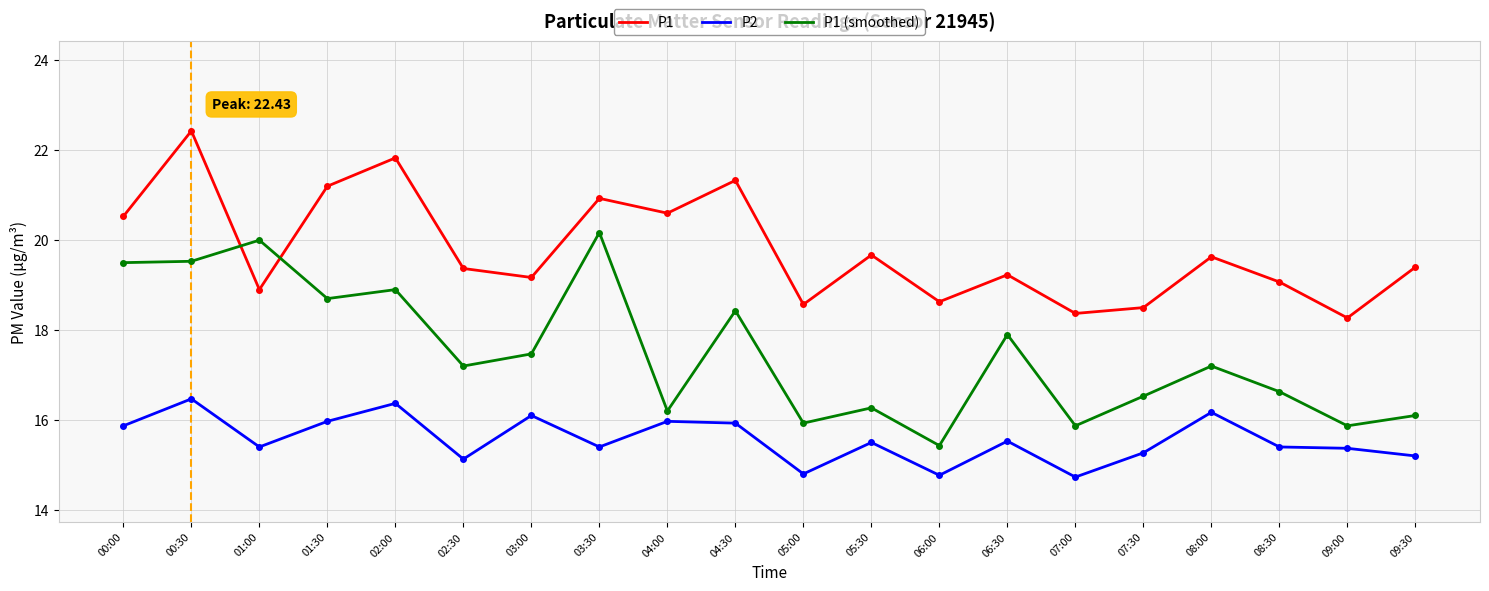

What position from the right is 02:30?

15